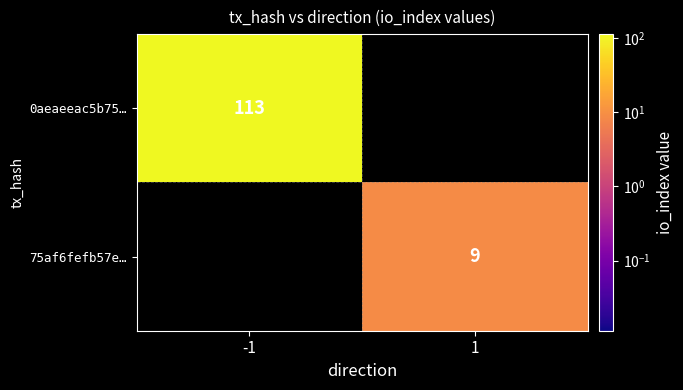

What is the minimum value shown in the chart?

9.0